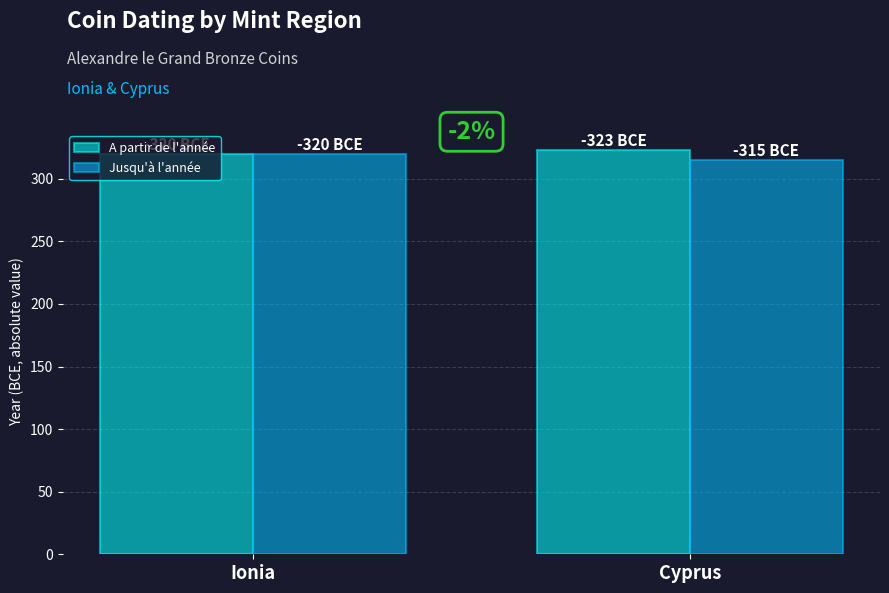

Is it true that Jusqu'à l'année equals 320 at Ionia?

True